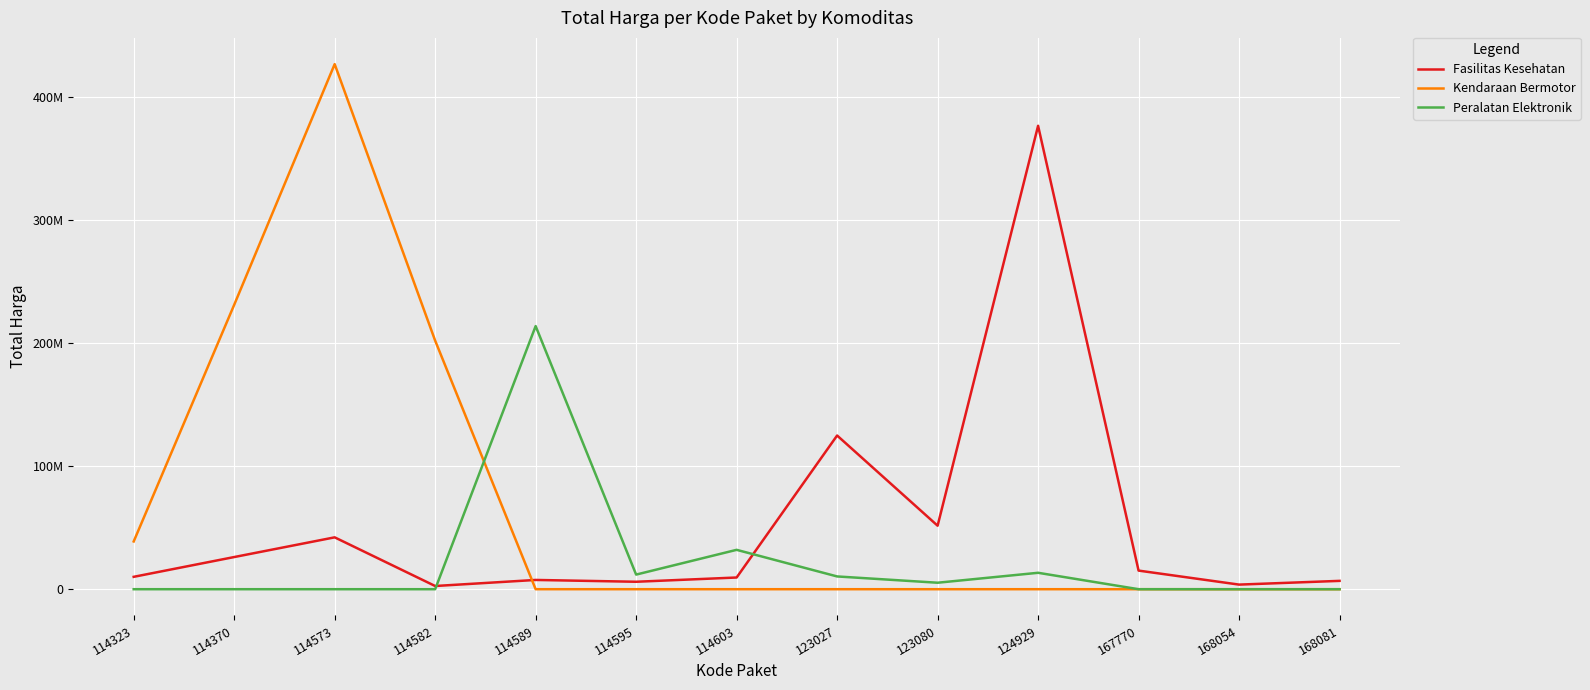

Where do Kendaraan Bermotor and Peralatan Elektronik first cross each other?

114582 and 114589